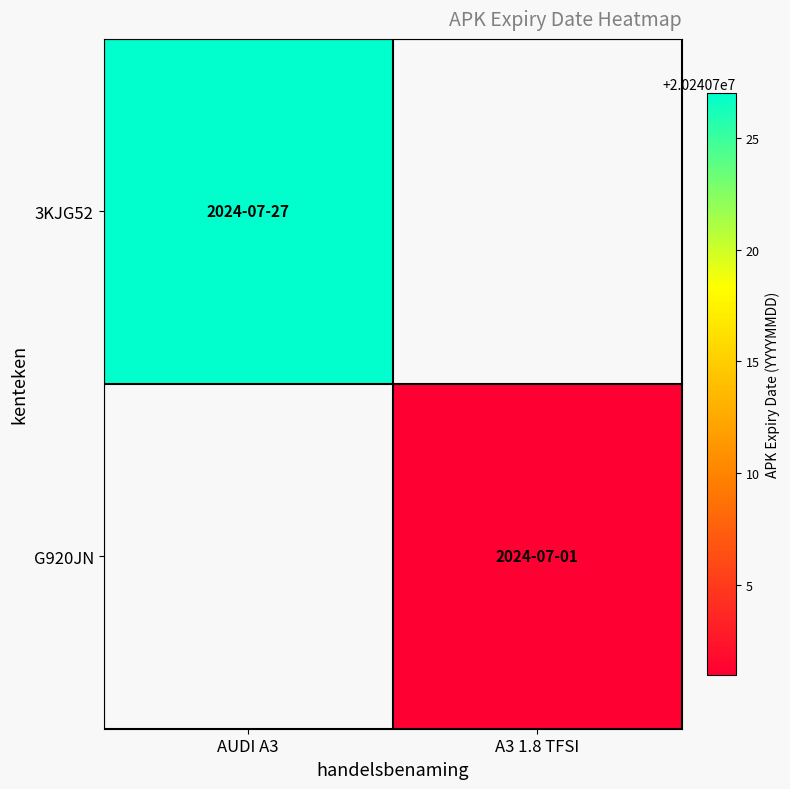

Rank the series at A3 1.8 TFSI from highest to lowest value.

G920JN, 3KJG52